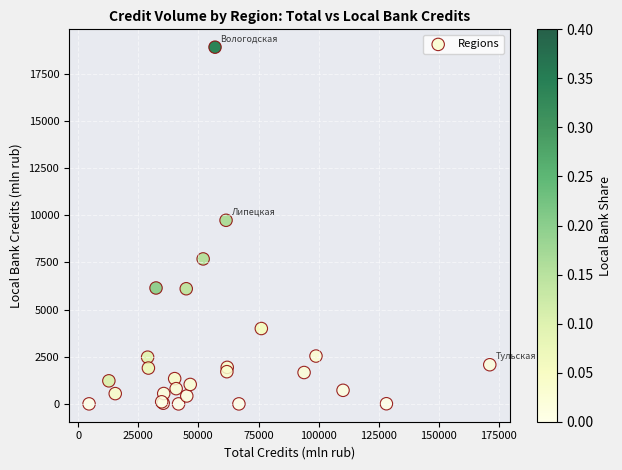

What Y value in the scatter plot is closest to 9461?

9739